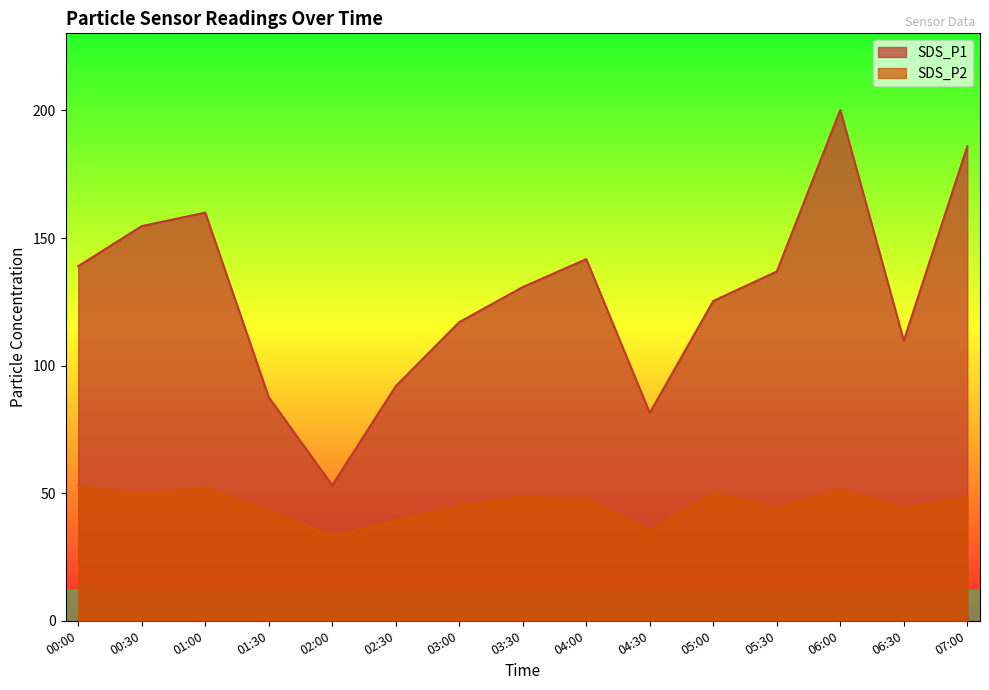

At which category does the chart reach its minimum across all series?

02:00